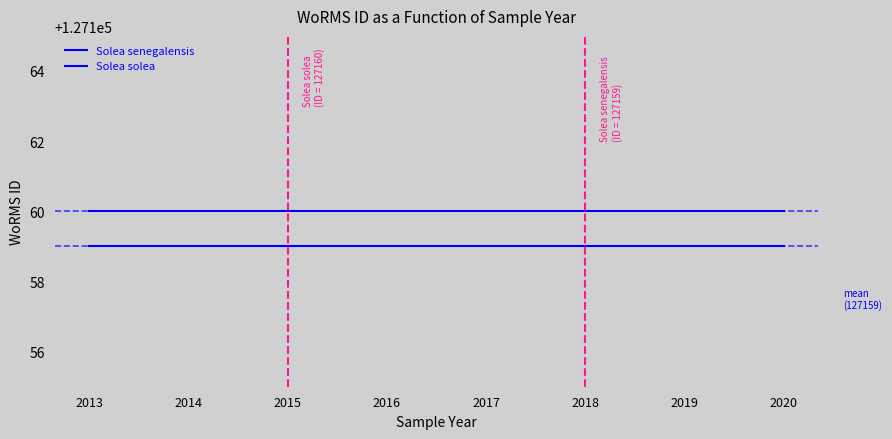

The Solea senegalensis series shows 127159 at 2015. True or false?

True